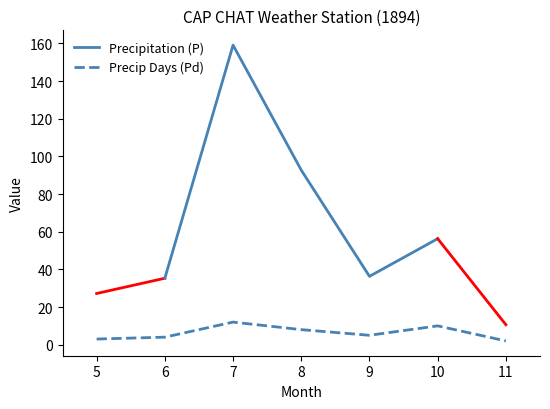

Where is the data nearest to the value 7?

8